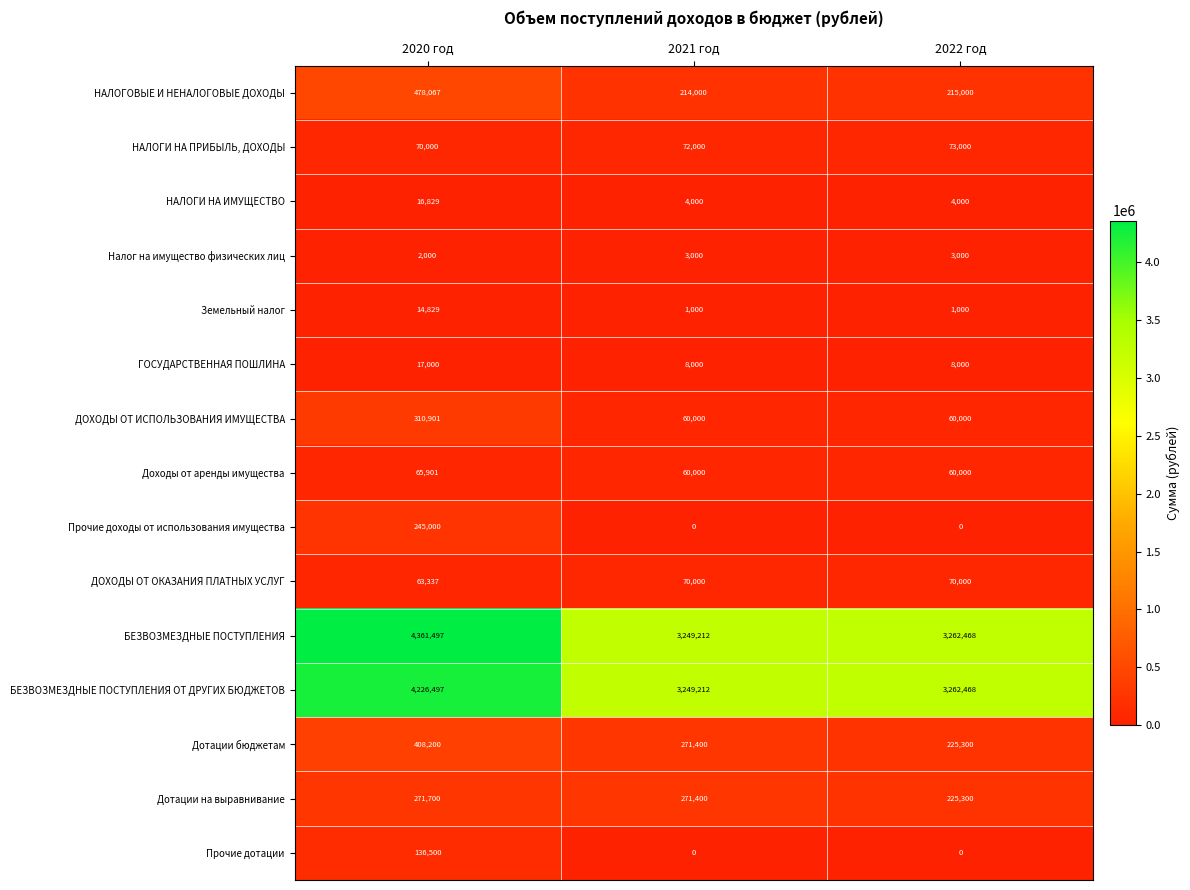

How many НАЛОГИ НА ПРИБЫЛЬ, ДОХОДЫ values are between 70000 and 73000?

3